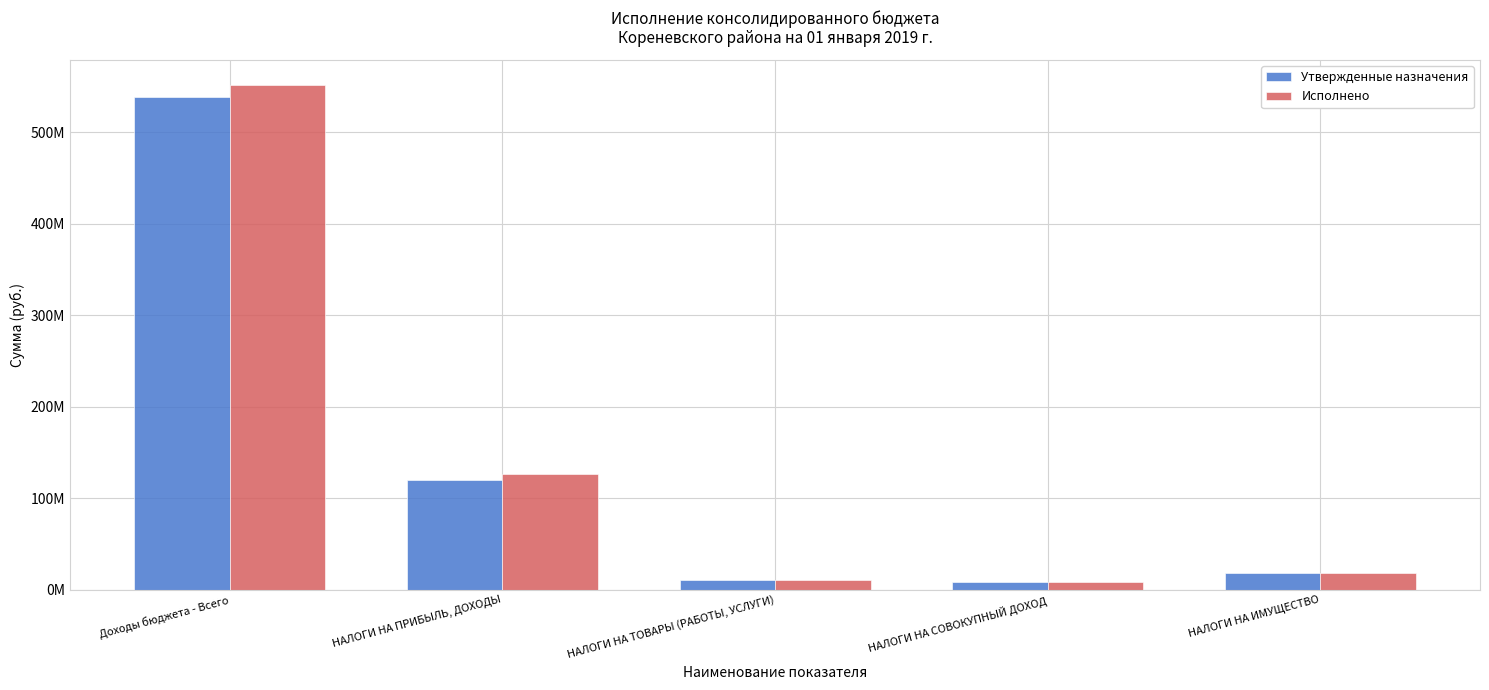

What is the difference between the second highest and minimum values in the Исполнено series?

117753065.4